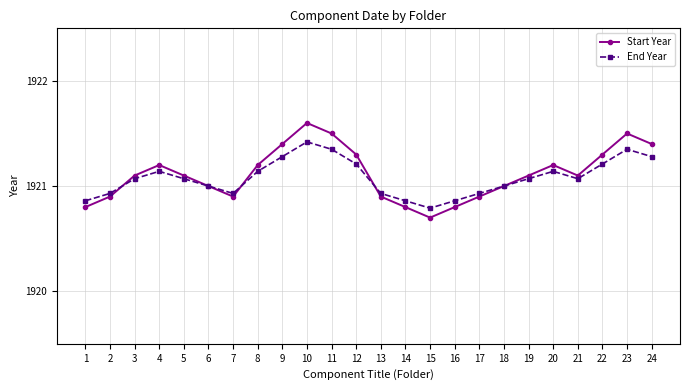

What is the highest value of the Start Year series?

1921.6